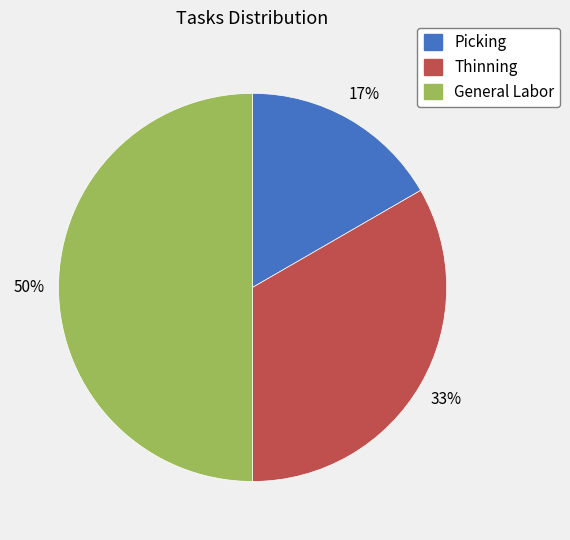

Combined, do Picking and General Labor account for over 50%?

Yes